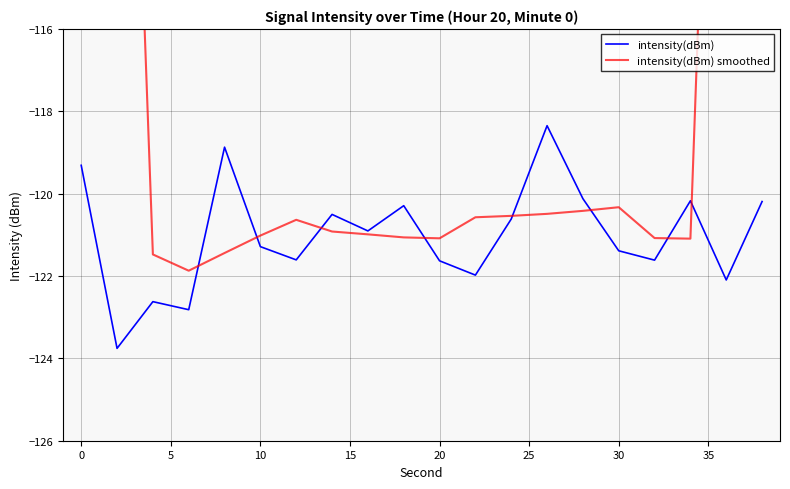

What is the minimum value shown in the chart?

-123.8